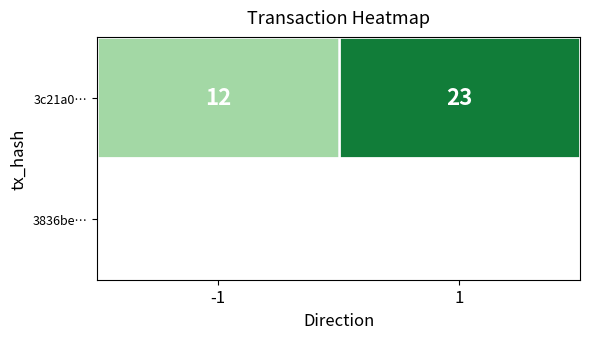

Which has a higher value, 1 or -1?

1